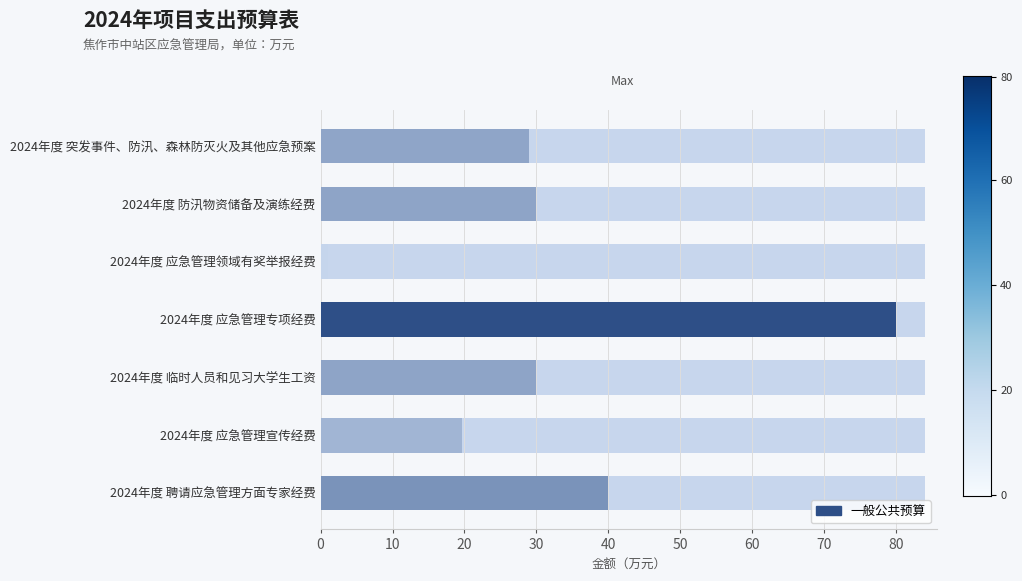

Is it true that the value at 2024年度 应急管理领域有奖举报经费 is 0.7?

False